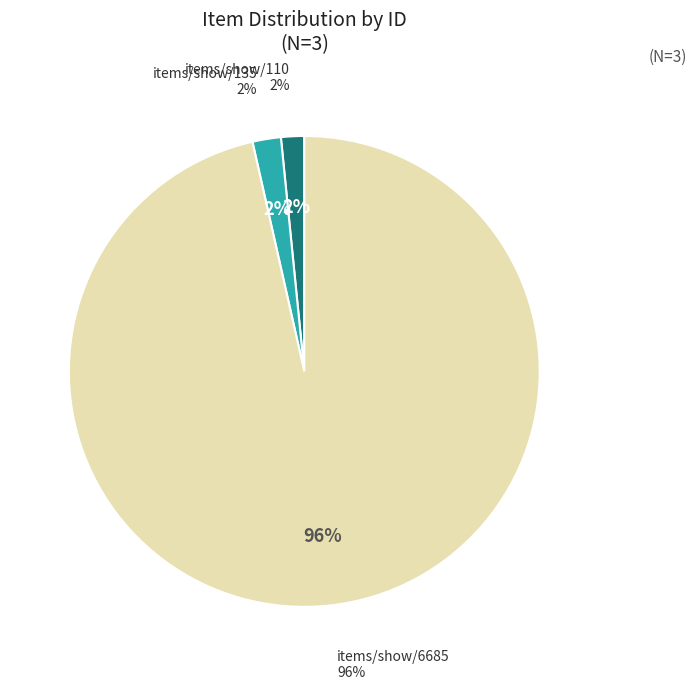

True or false: items/show/135 accounts for 2% of the total.

True